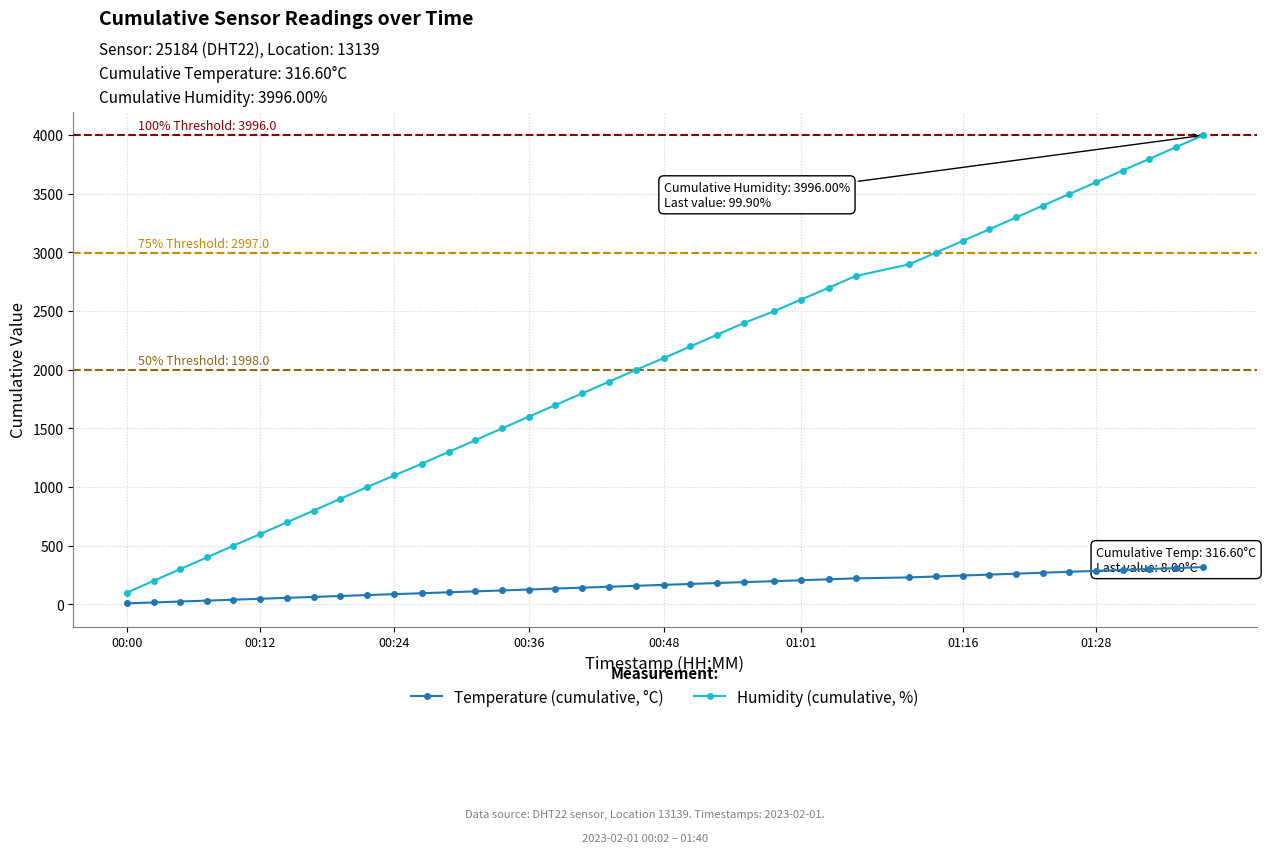

Which series has the widest spread of values?

Humidity (cumulative, %)